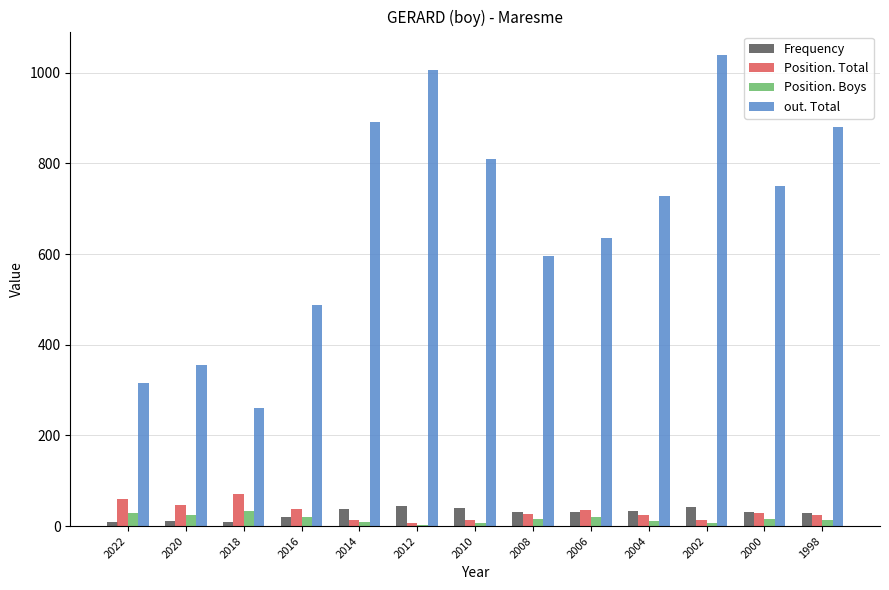

At which category is the sum across all series the highest?

2002